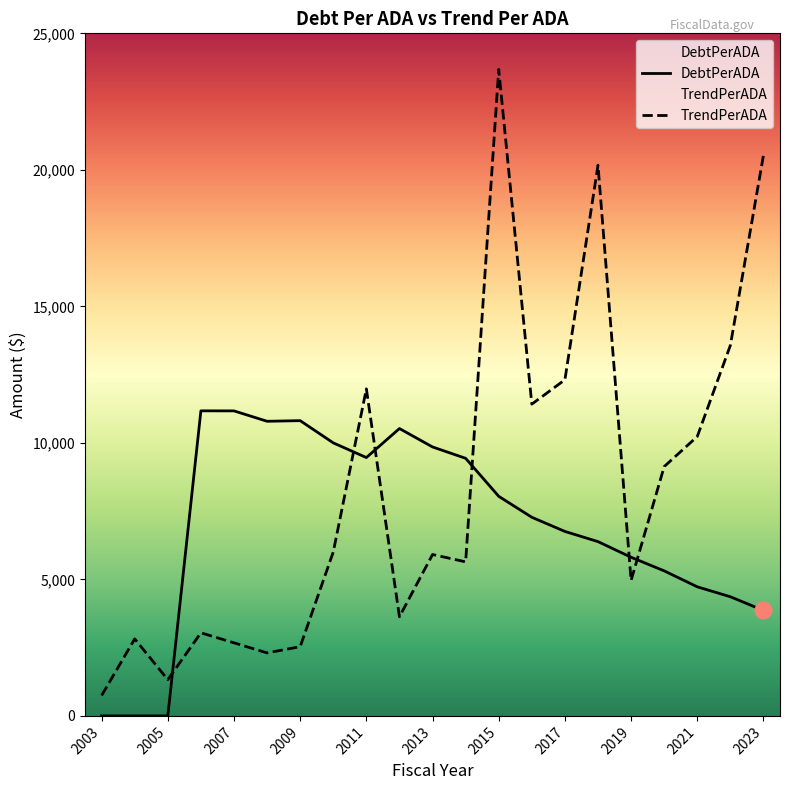

At how many categories does at least one series exceed 1005?

20